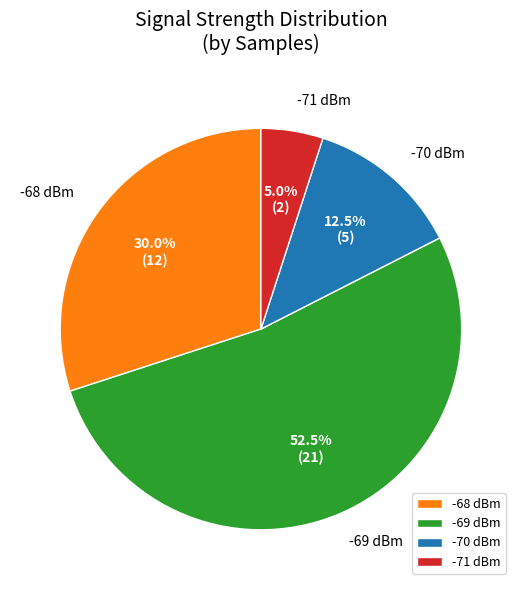

Which has a higher value, -71 dBm or -68 dBm?

-68 dBm